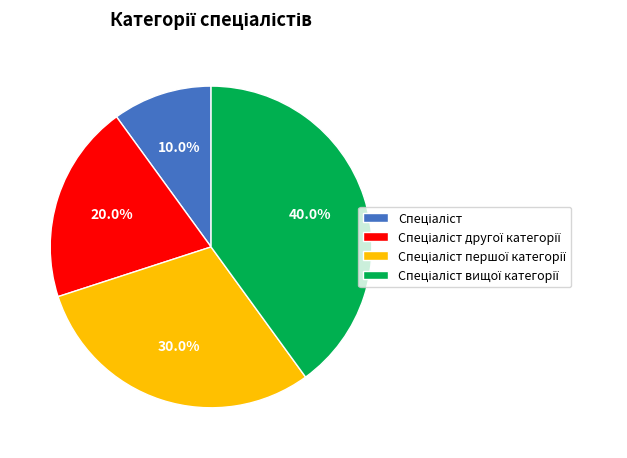

To the nearest percent, what is the difference between the largest and smallest slice percentages?

30%